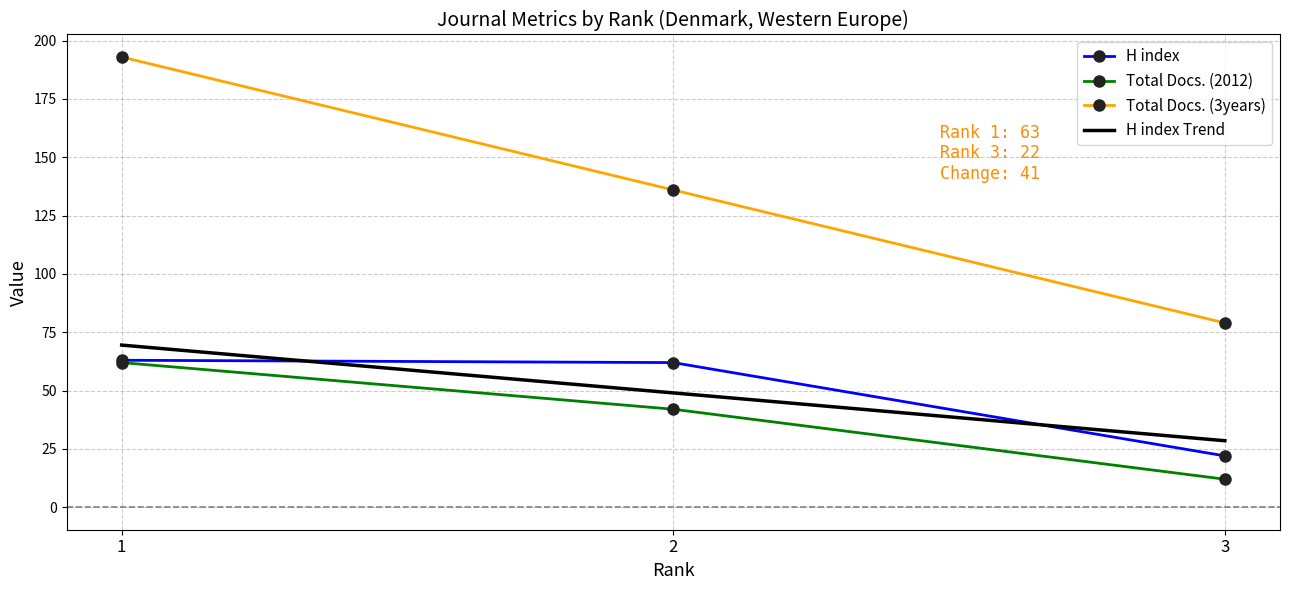

What is the value of the Total Docs. (2012) point at the 3rd from the left?

12